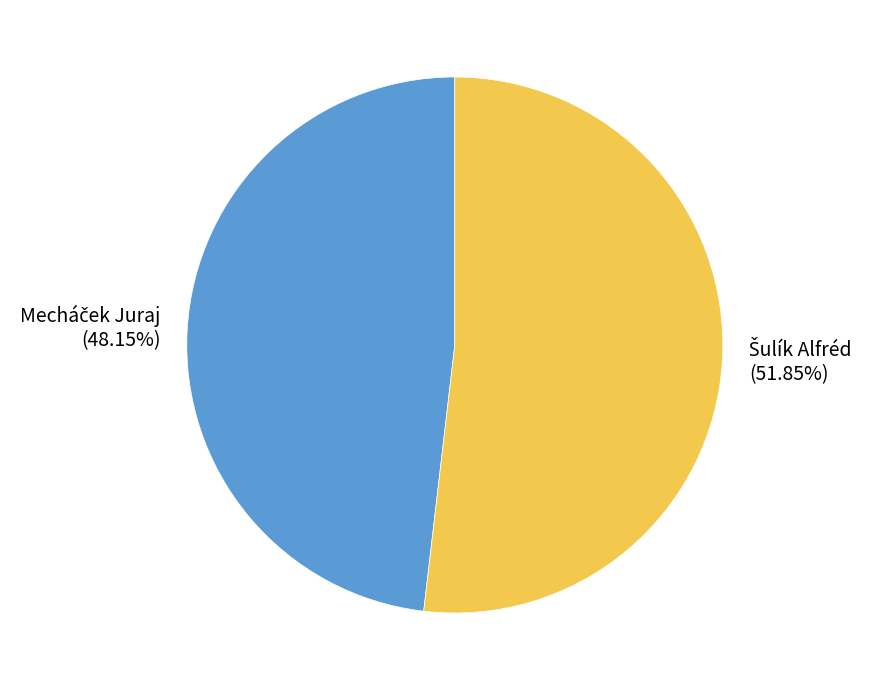

Does any single category account for the majority?

Yes